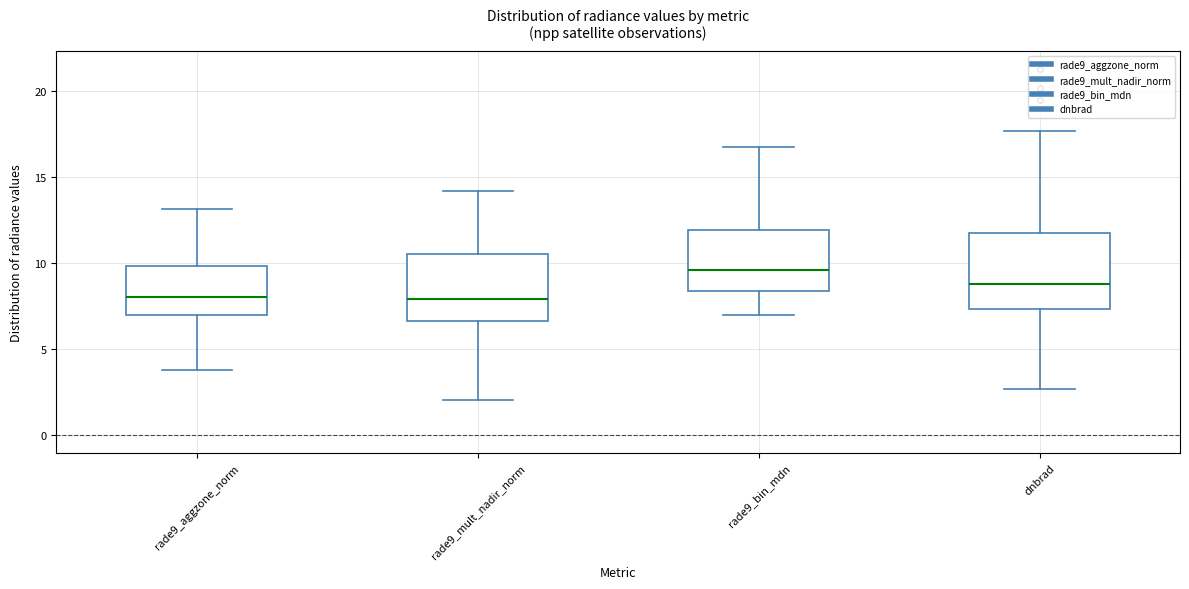

Where does the upper whisker of the box for rade9_aggzone_norm end on the y-axis? The values are not printed on the chart, so give them approximately, as read against the axis.

13.0